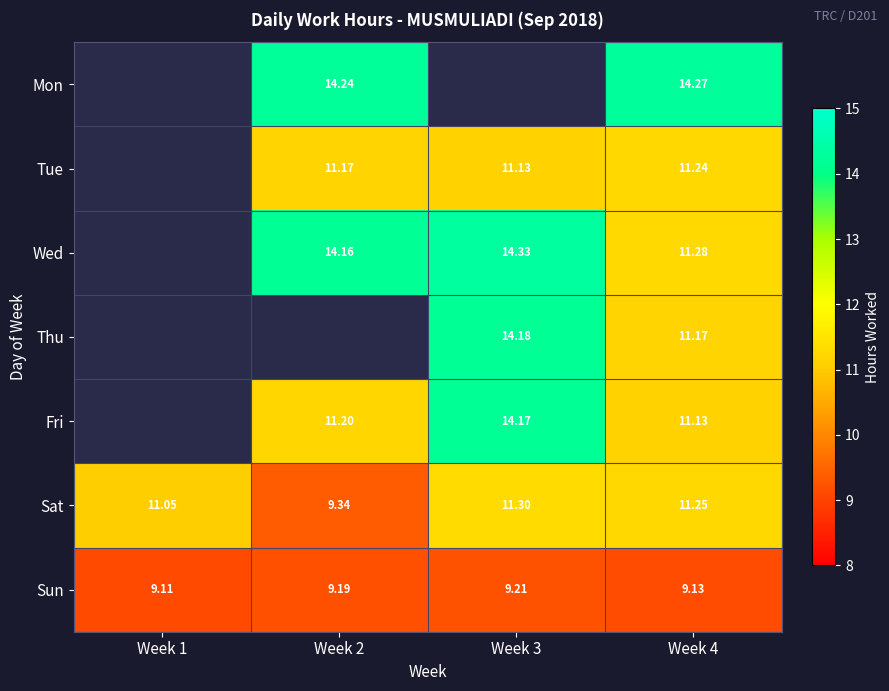

Is it true that Sat equals 13.8 at Week 2?

False